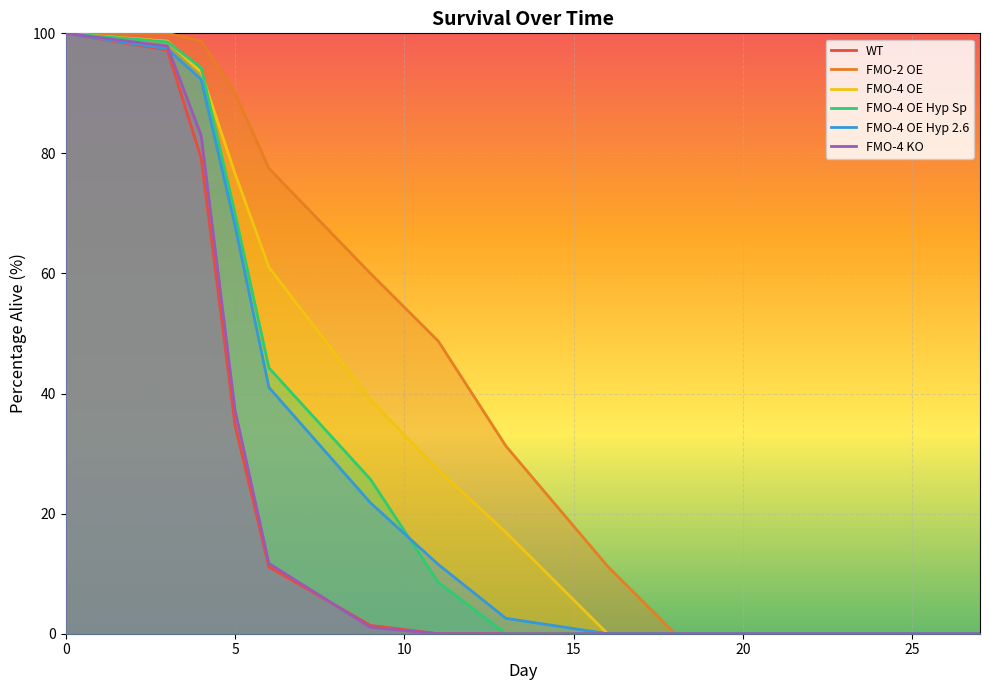

Which series has the largest total across all categories?

FMO-2 OE